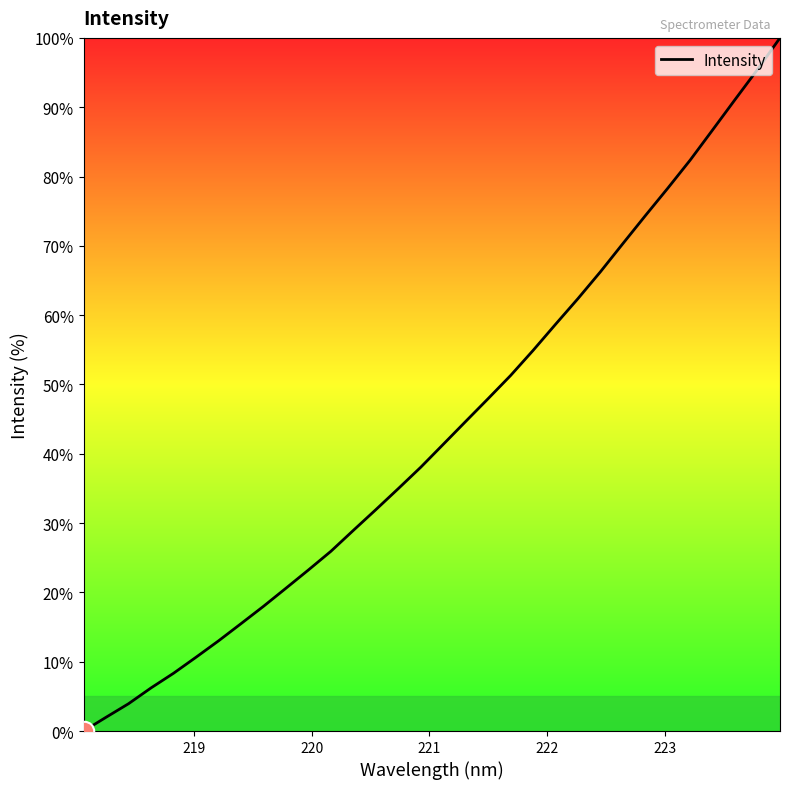

What is the difference between the maximum and minimum values?

100.0